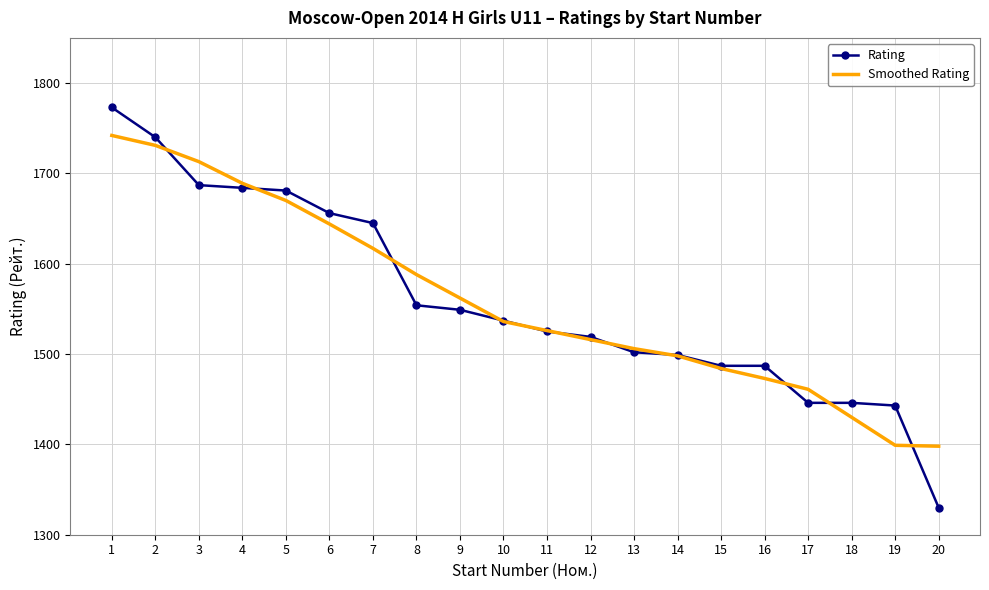

Read the Smoothed Rating value at 9, to the nearest 10.

1560